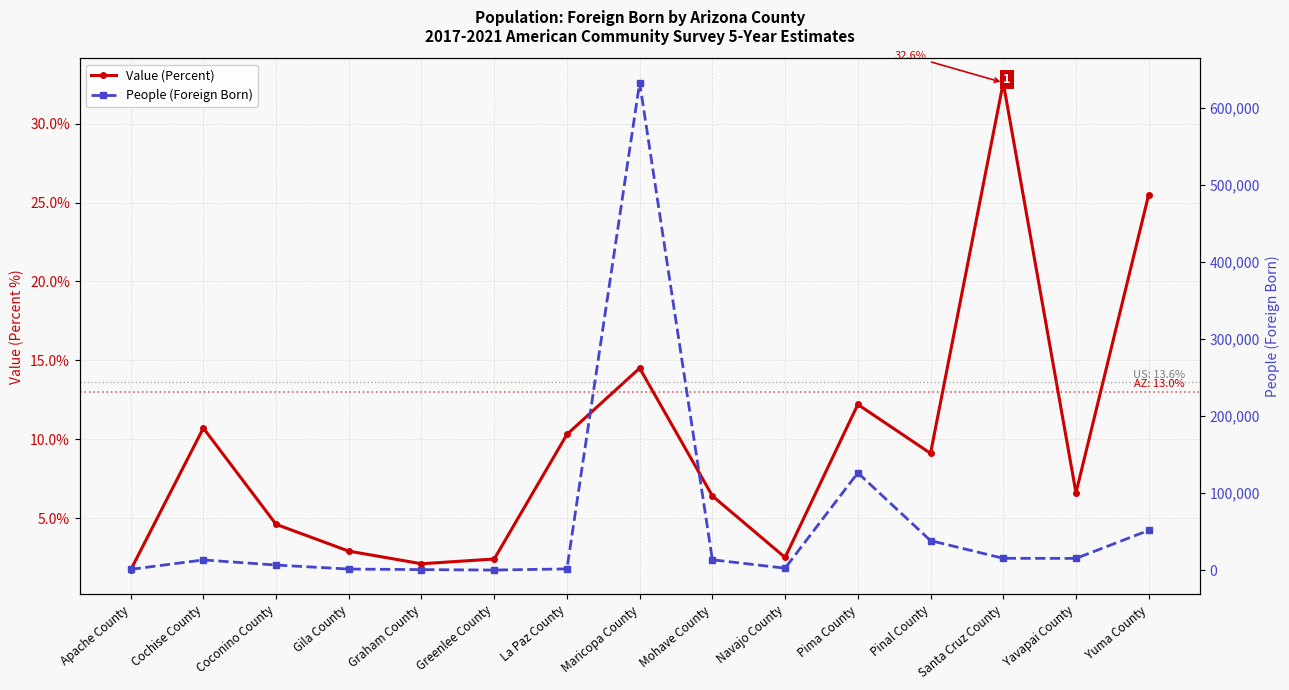

The People (Foreign Born) series shows 2684.0 at Navajo County. True or false?

True